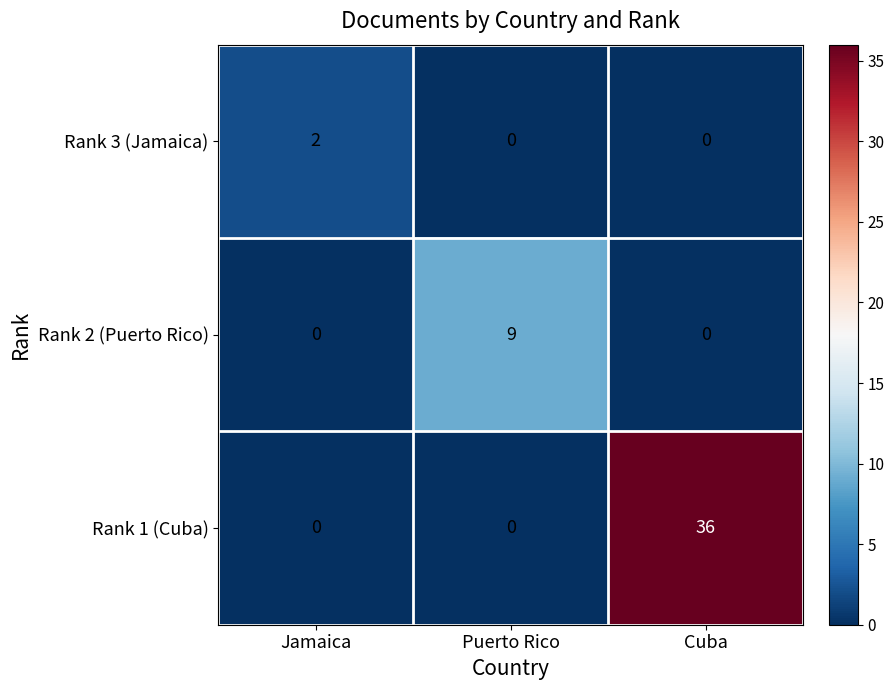

How many distinct data groups are displayed?

3